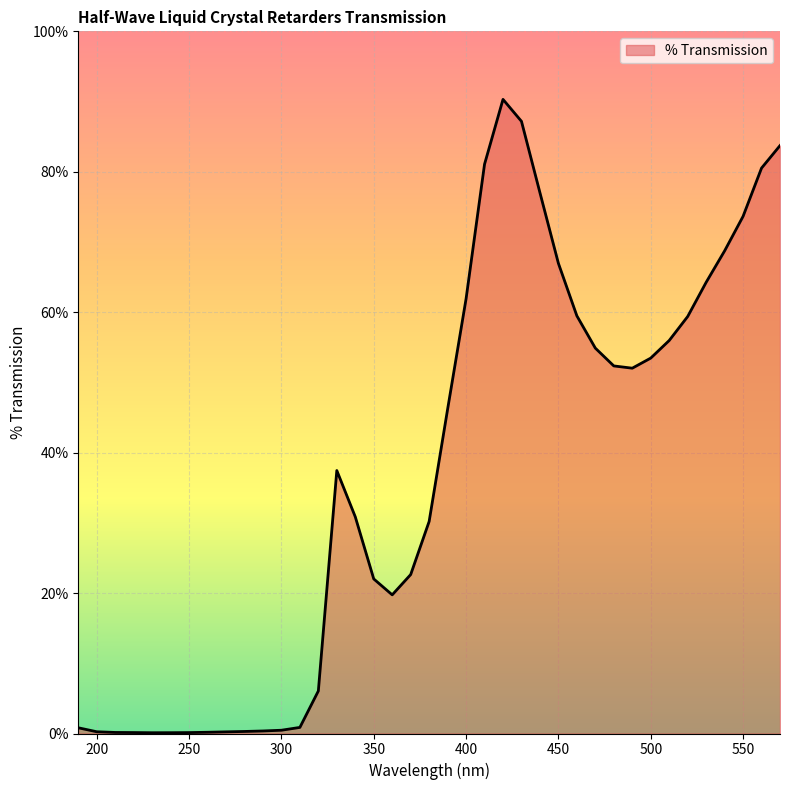

What is the maximum value shown in the chart?

90.3